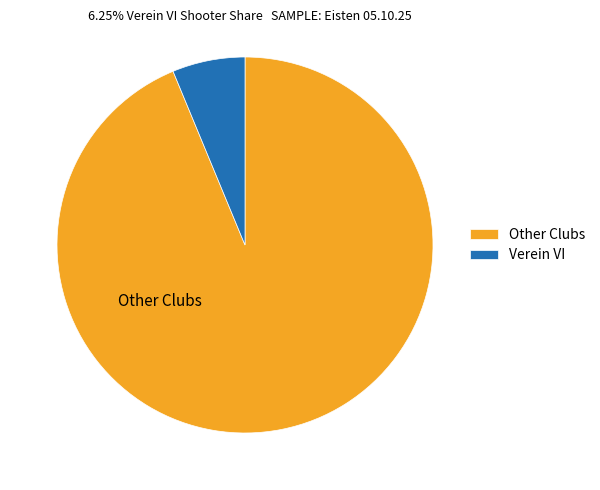

Rank the categories by value from highest to lowest.

Other Clubs, Verein VI